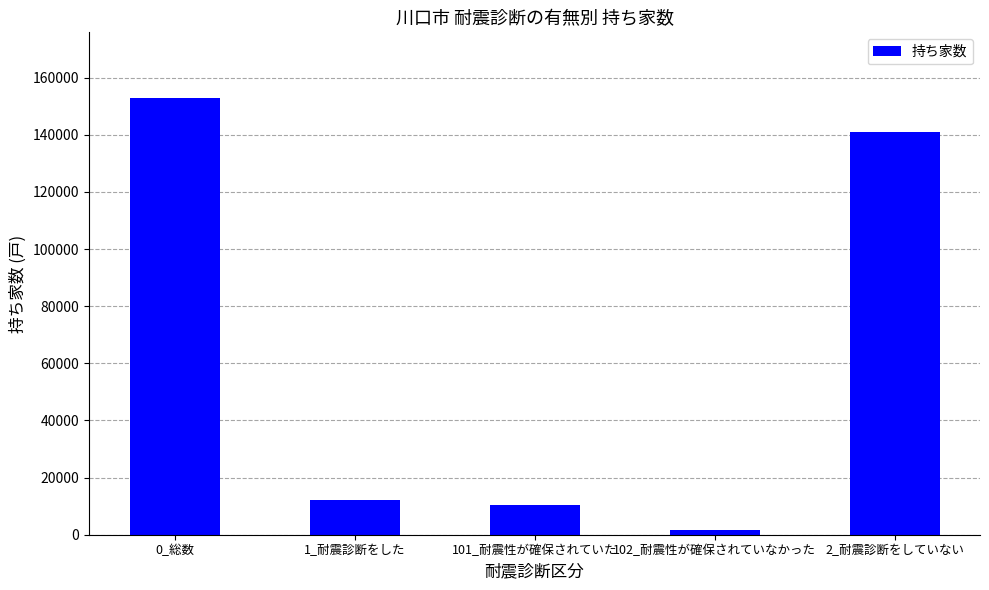

How many distinct data groups are displayed?

1